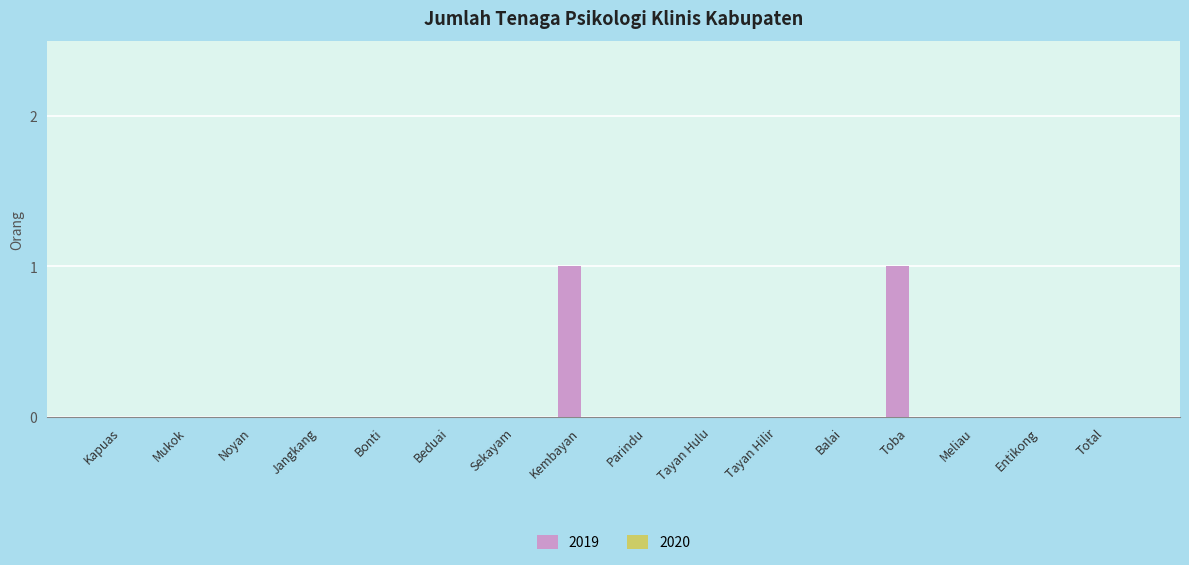

Which has a higher value, Kapuas or Toba?

Toba